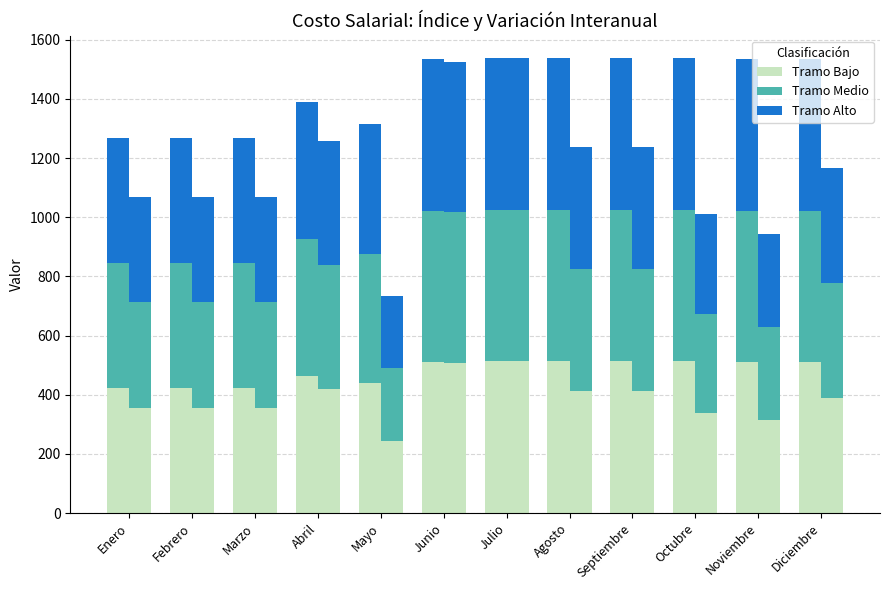

What position from the left is Marzo?

3